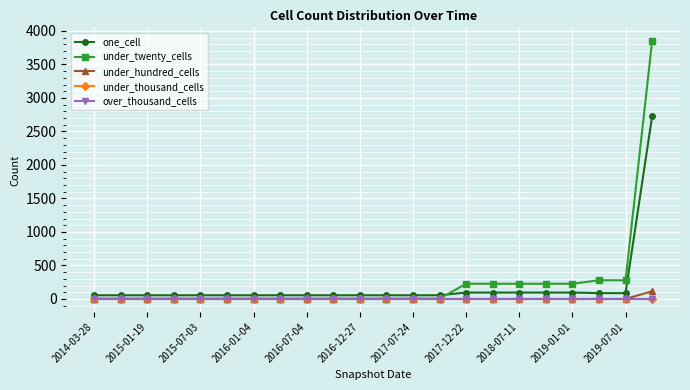

Is this an area chart (filled region under the line)?

No